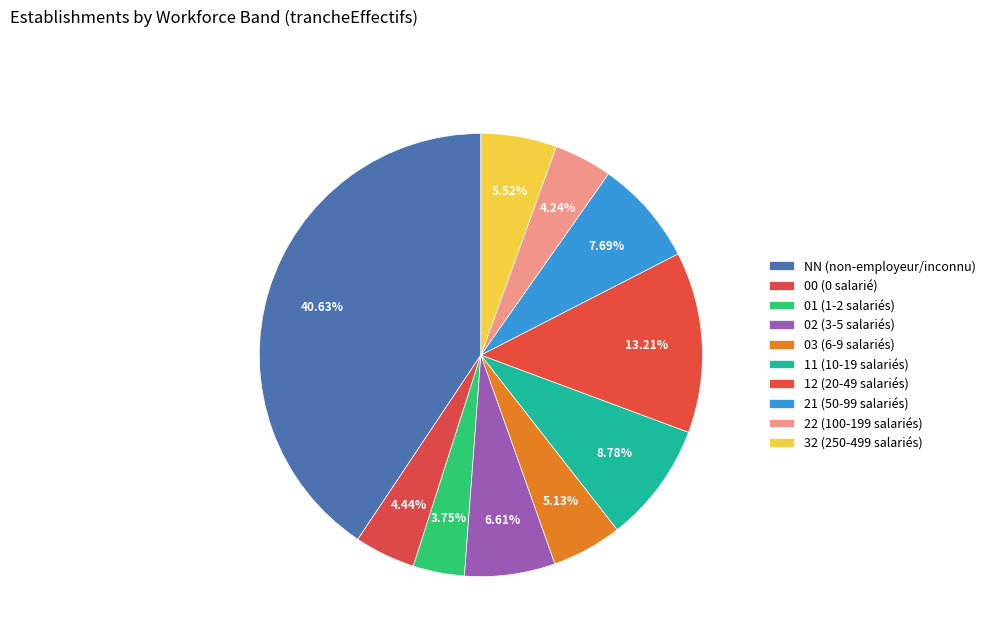

How many slices are in this pie chart?

10